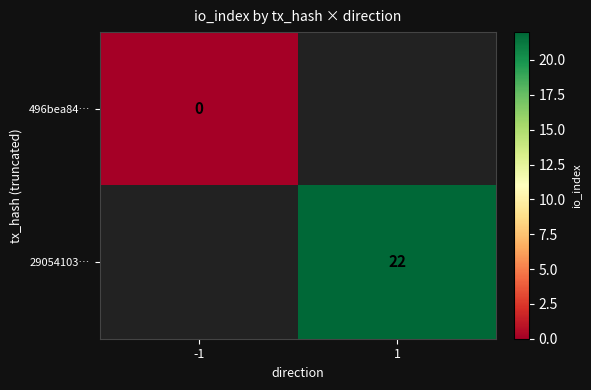

At how many categories does at least one series exceed 18?

1